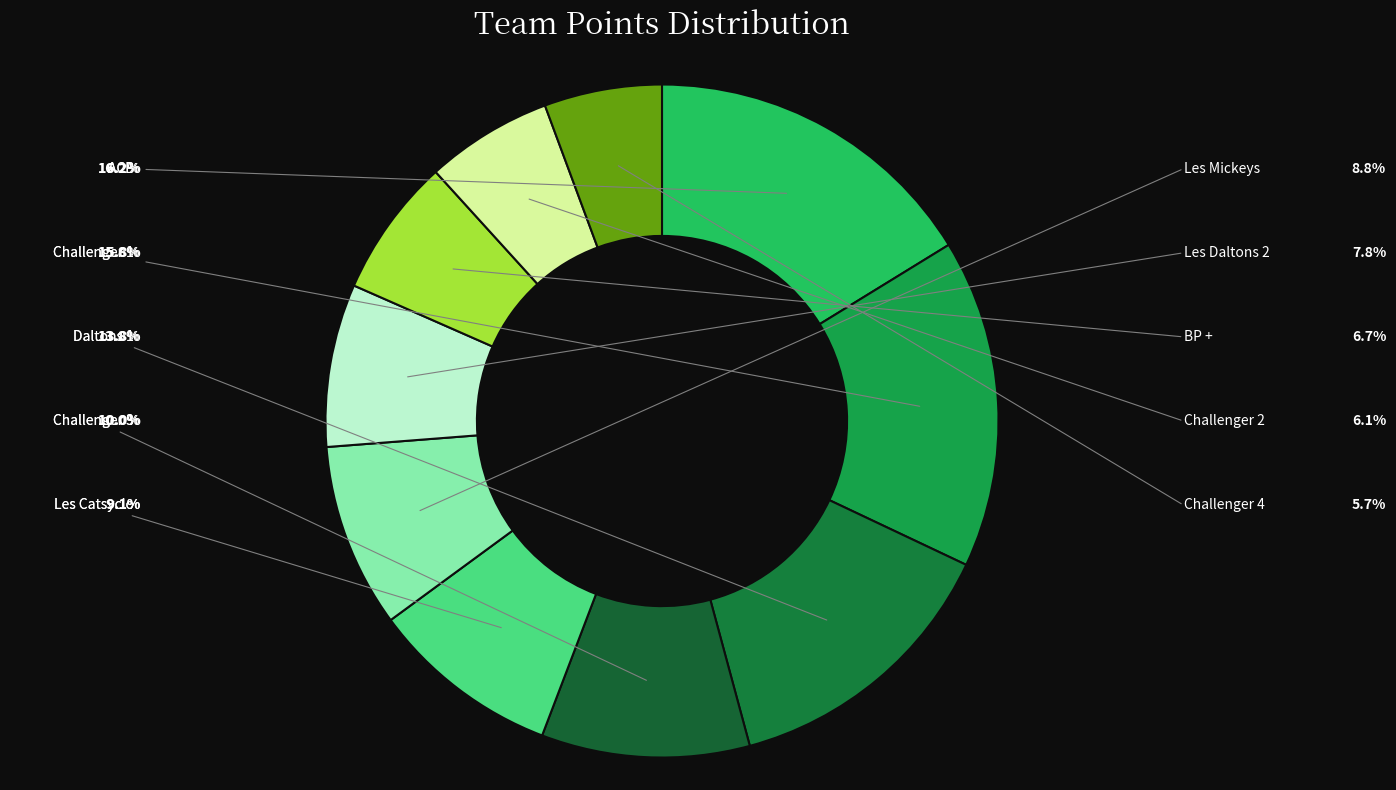

True or false: Challenger 2 accounts for 15% of the total.

False